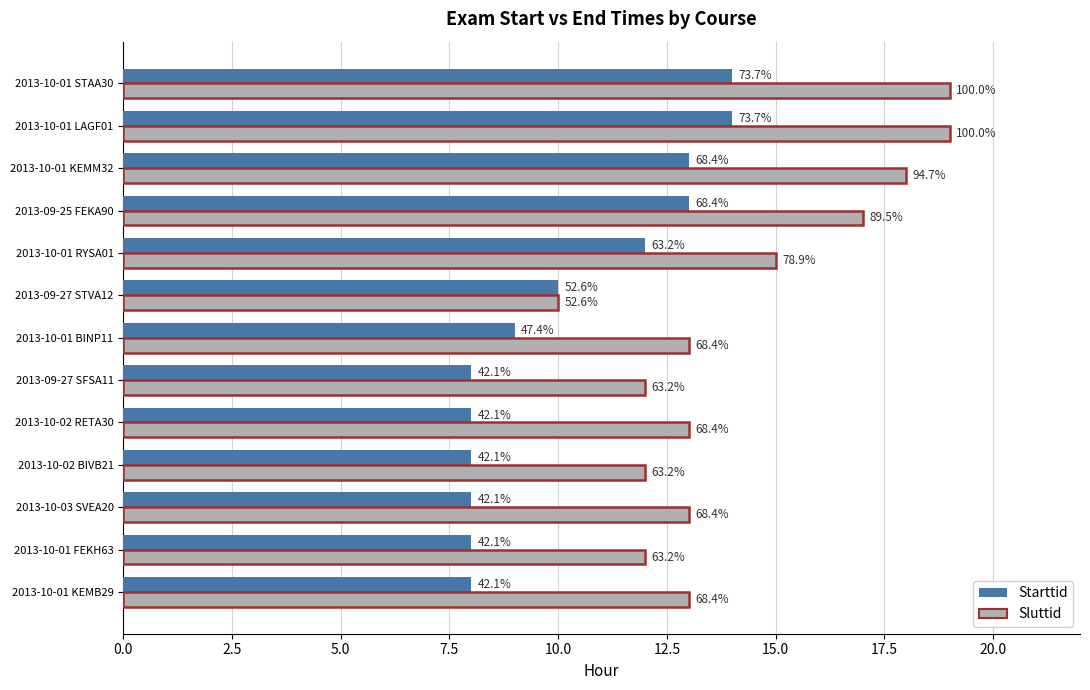

What are all the series names shown in the legend?

Starttid, Sluttid